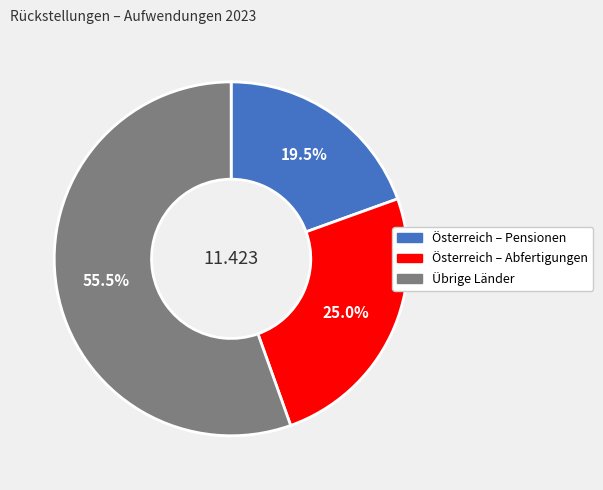

What is the total percentage of Übrige Länder and Österreich – Abfertigungen?

80.5%